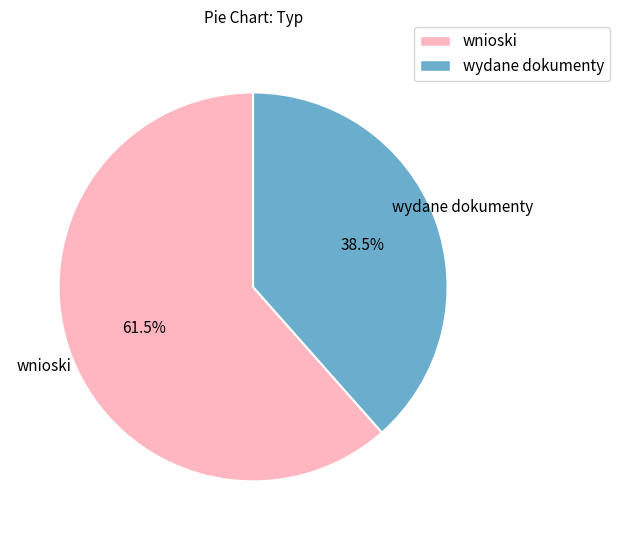

Which category has the smallest portion of the pie?

wydane dokumenty